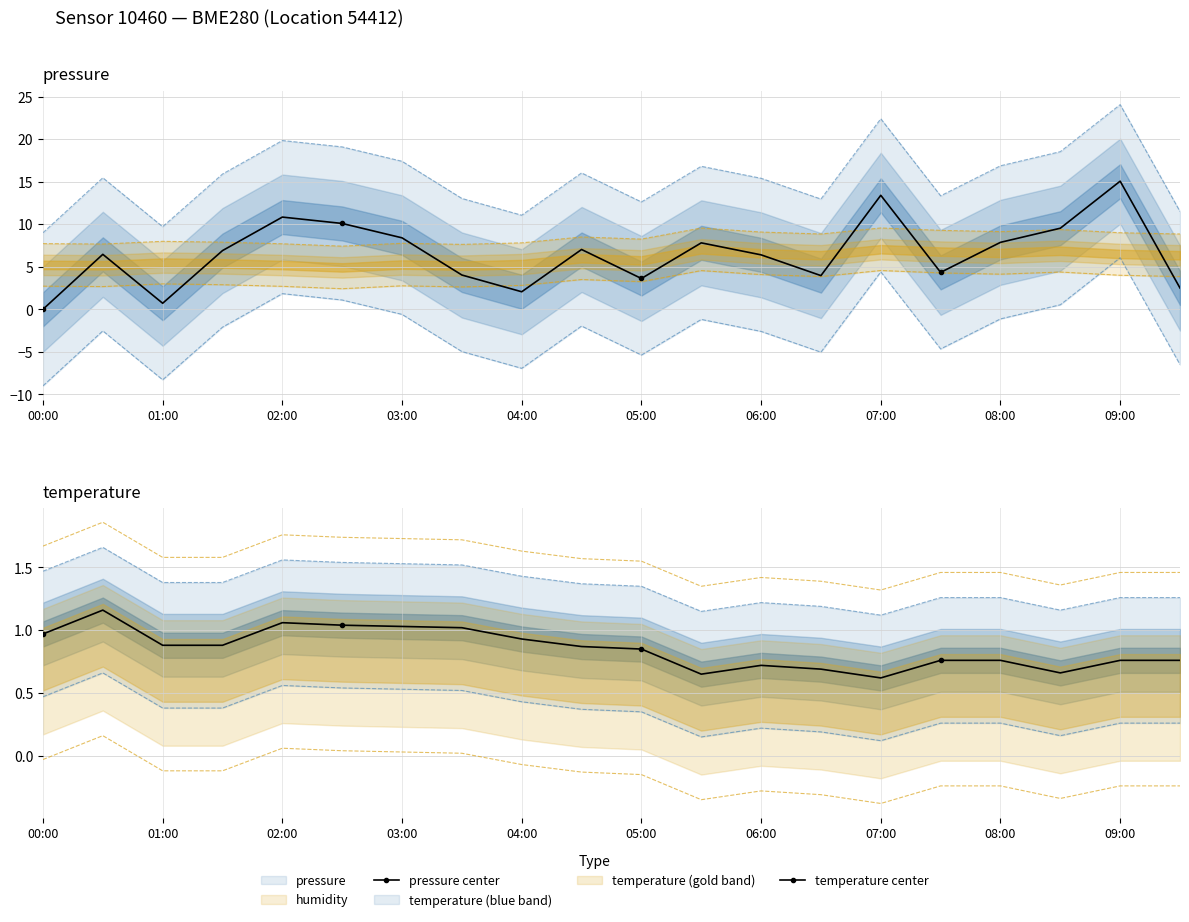

At which label is temperature center closest to 0?

07:00